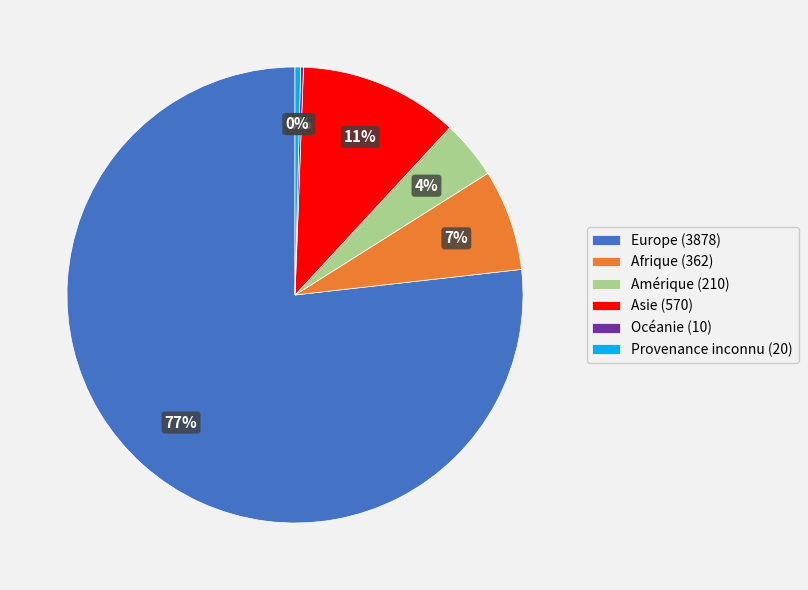

To the nearest percent, what percentage of the pie is Asie (570)?

11%